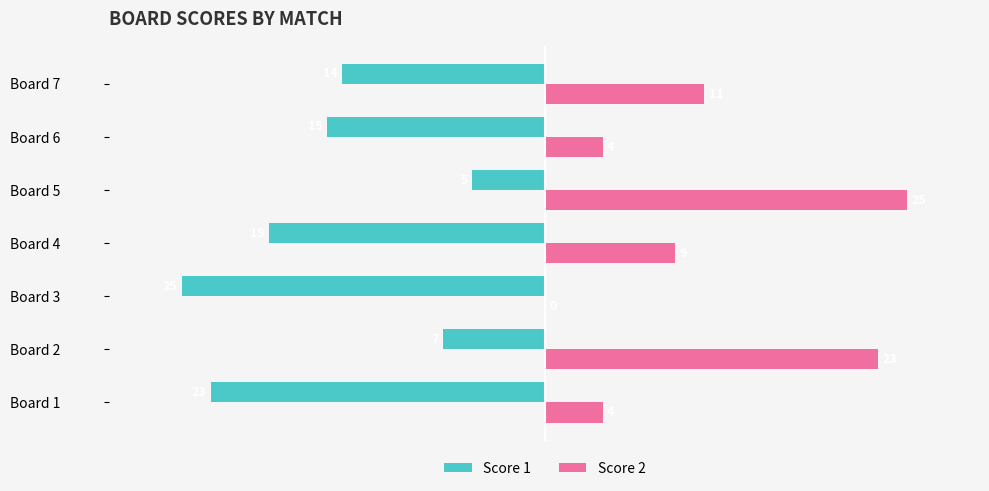

What is the maximum value for Score 1?

-5